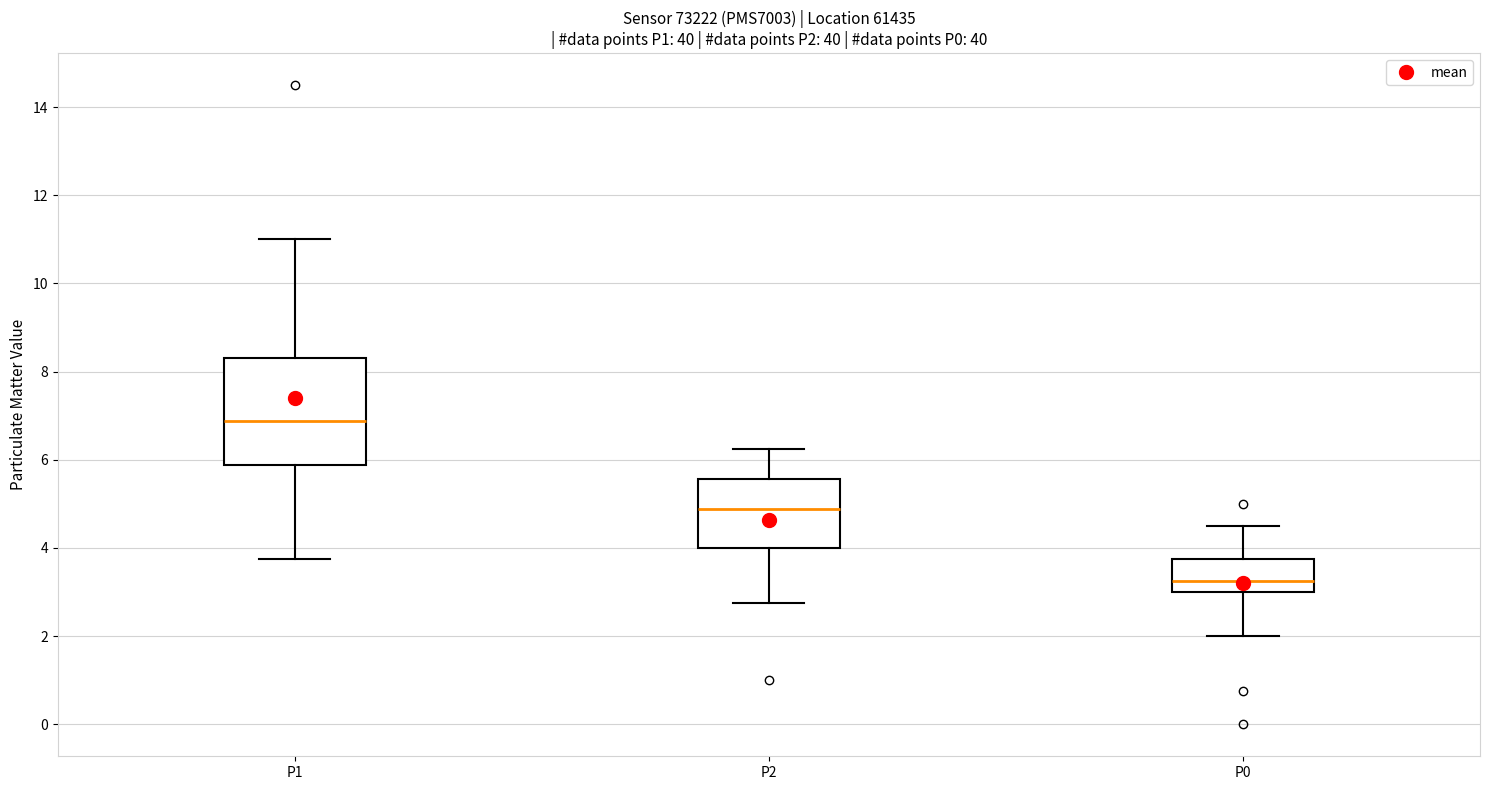

Comparing the boxes themselves (not the whiskers), which one is the tallest?

P1